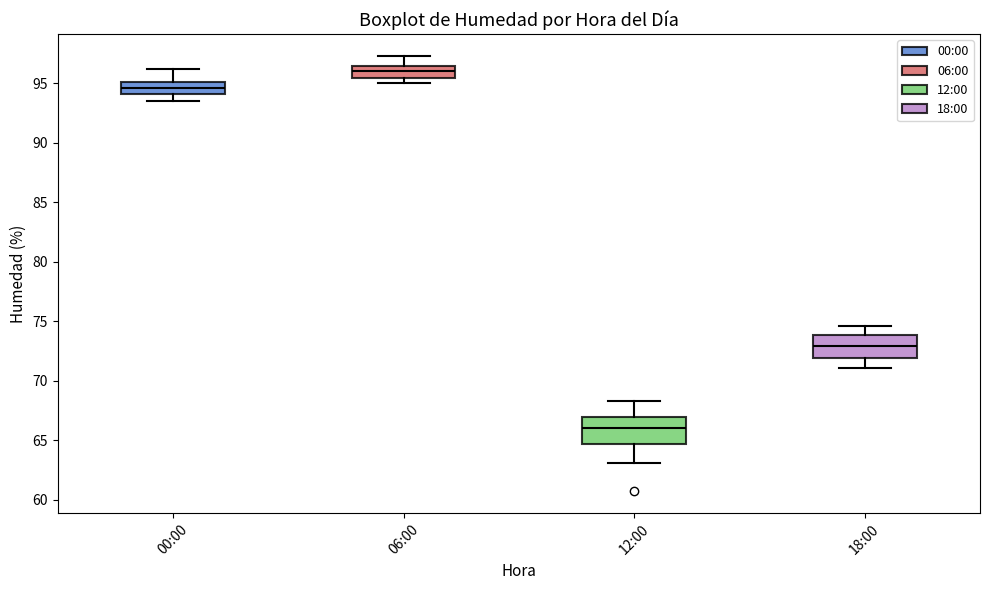

Reading left to right, transcribe this box plot: for each box, give where its median line is, the range the box spans, and where its two whiskers end, as read against the y-axis. The values are not printed on the chart, so give them approximately, as read against the axis.

00:00: median 94.5, box 94.0 to 95.0, whiskers 93.5 to 96.0
06:00: median 96.0, box 95.5 to 96.5, whiskers 95.0 to 97.5
12:00: median 66.0, box 64.5 to 67.0, whiskers 63.0 to 68.5
18:00: median 73.0, box 72.0 to 74.0, whiskers 71.0 to 74.5